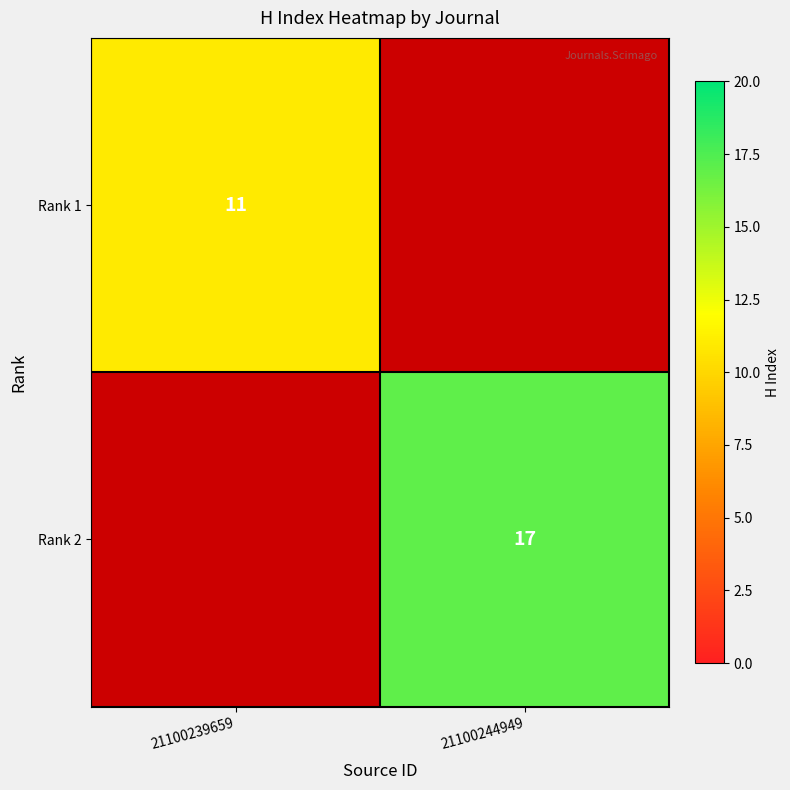

The value of Rank 1 at 21100239659 is 11. True or false?

True